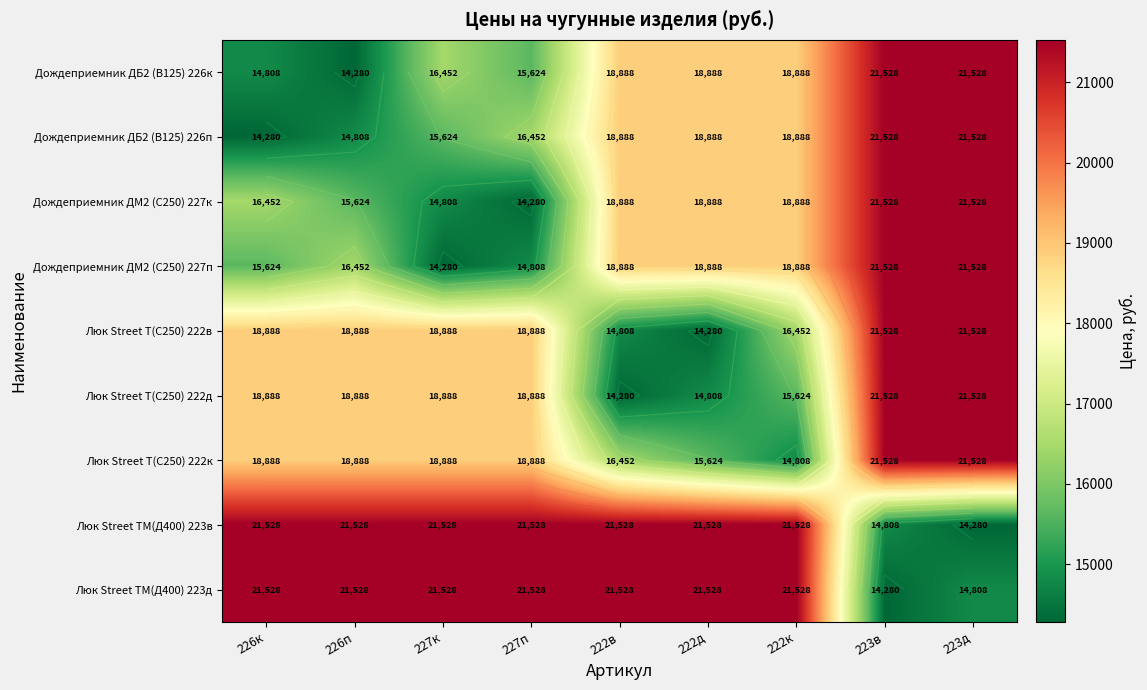

Is the value of Люк Street Т(C250) 222к at 223в greater than the value of Люк Street Т(C250) 222в at 226к?

Yes